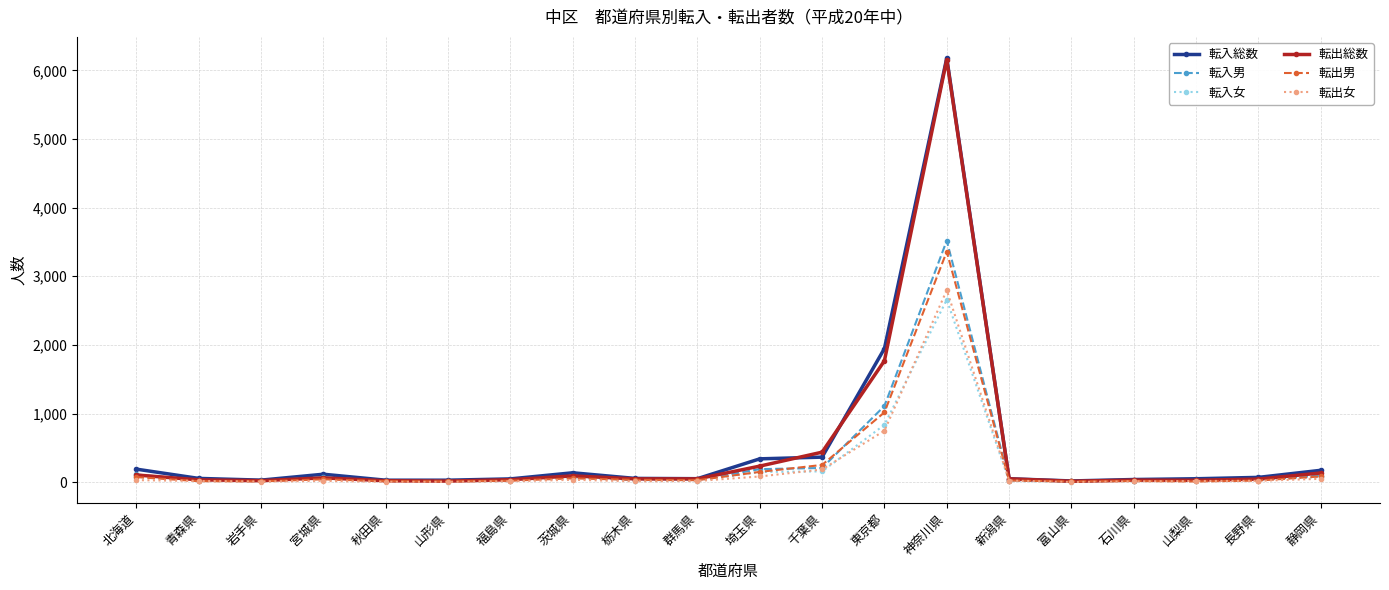

Is the value of 転入総数 at 神奈川県 greater than the value of 転出男 at 千葉県?

Yes